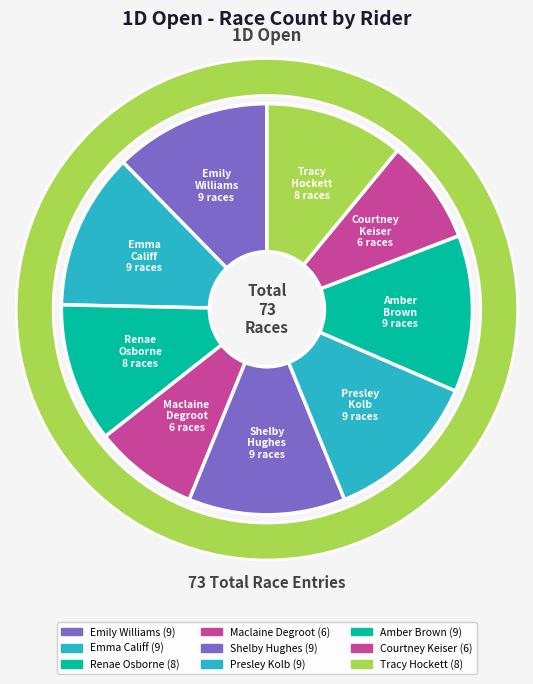

What is the smallest slice in the pie chart?

Maclaine Degroot